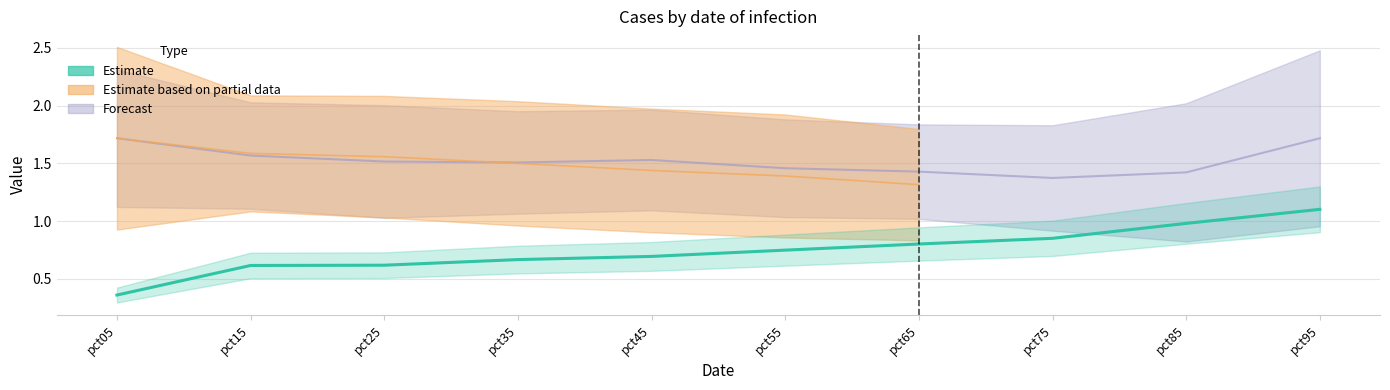

Rank the categories by value from highest to lowest.

pct95, pct85, pct75, pct65, pct55, pct45, pct35, pct25, pct15, pct05